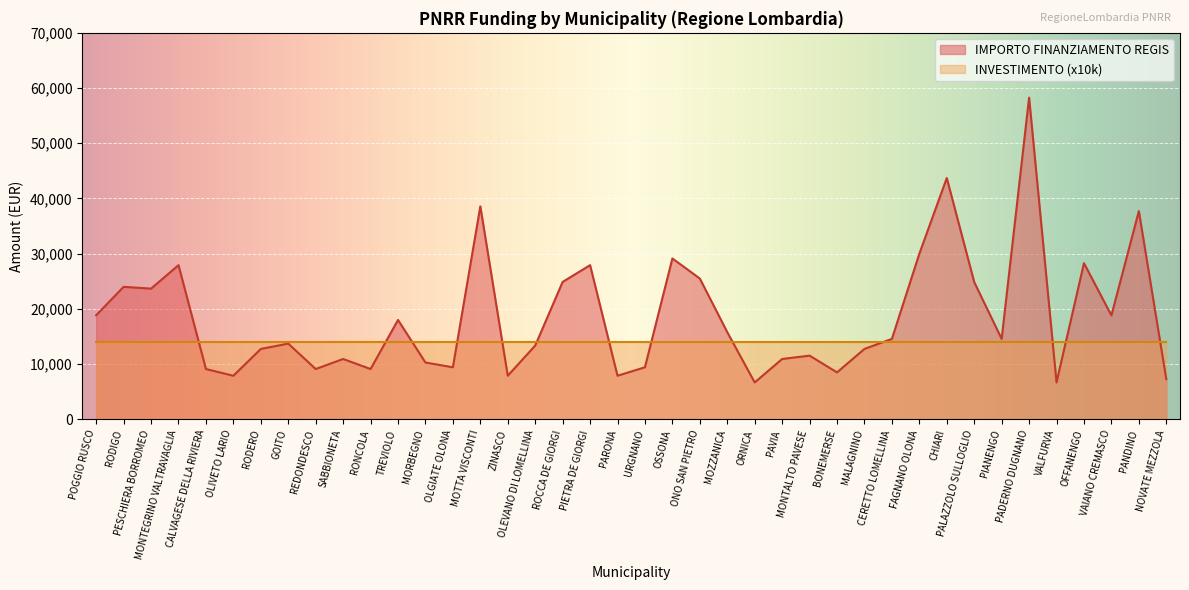

The chart shows a value of 14409 at URGNANO. True or false?

False